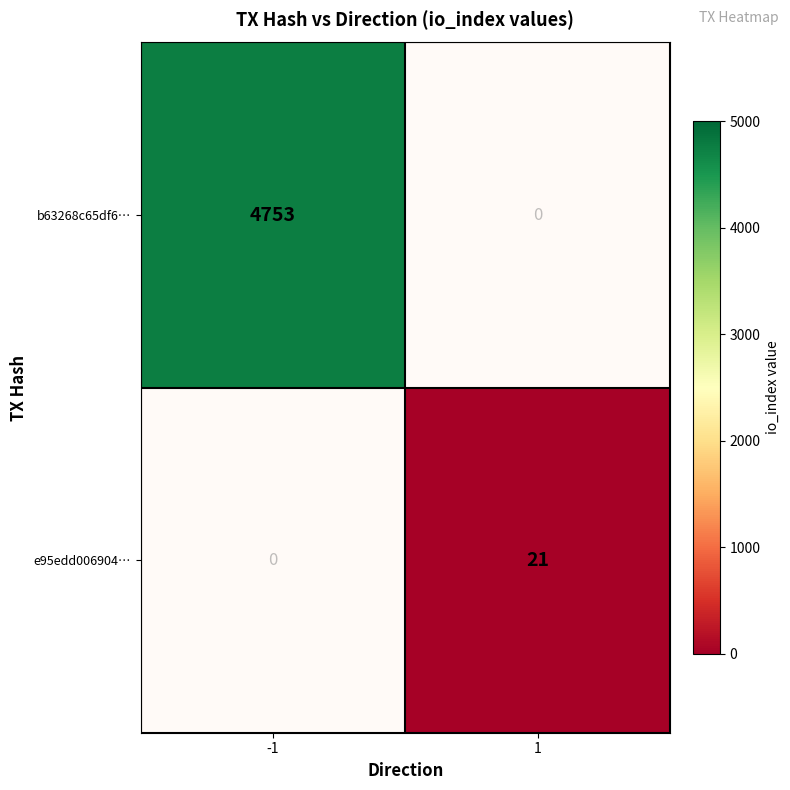

How many values in e95edd006904… are above zero?

1